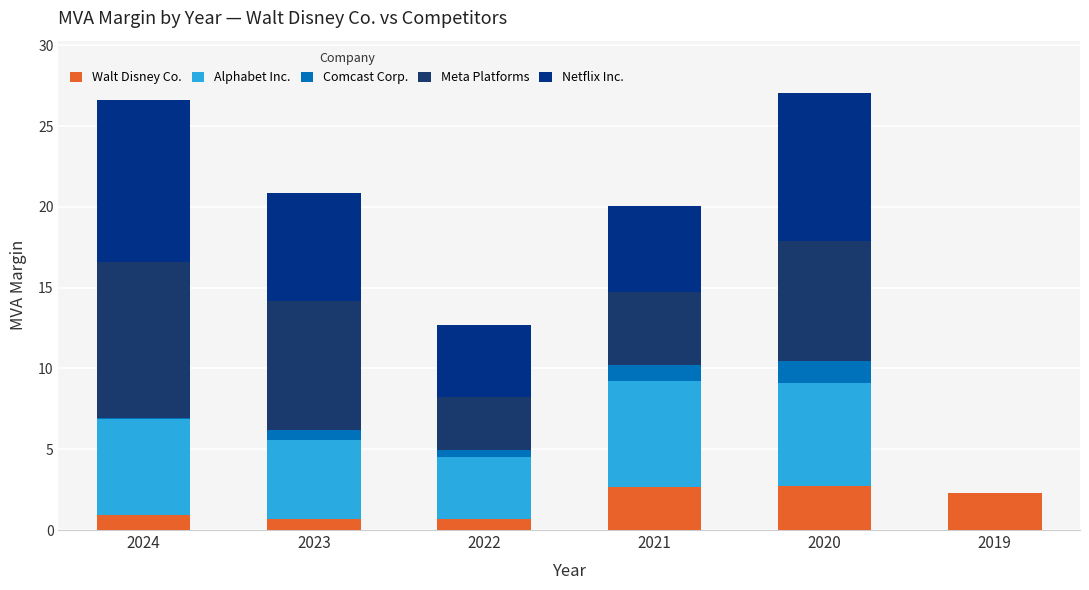

Which has a higher value, 2020 or 2024?

2020